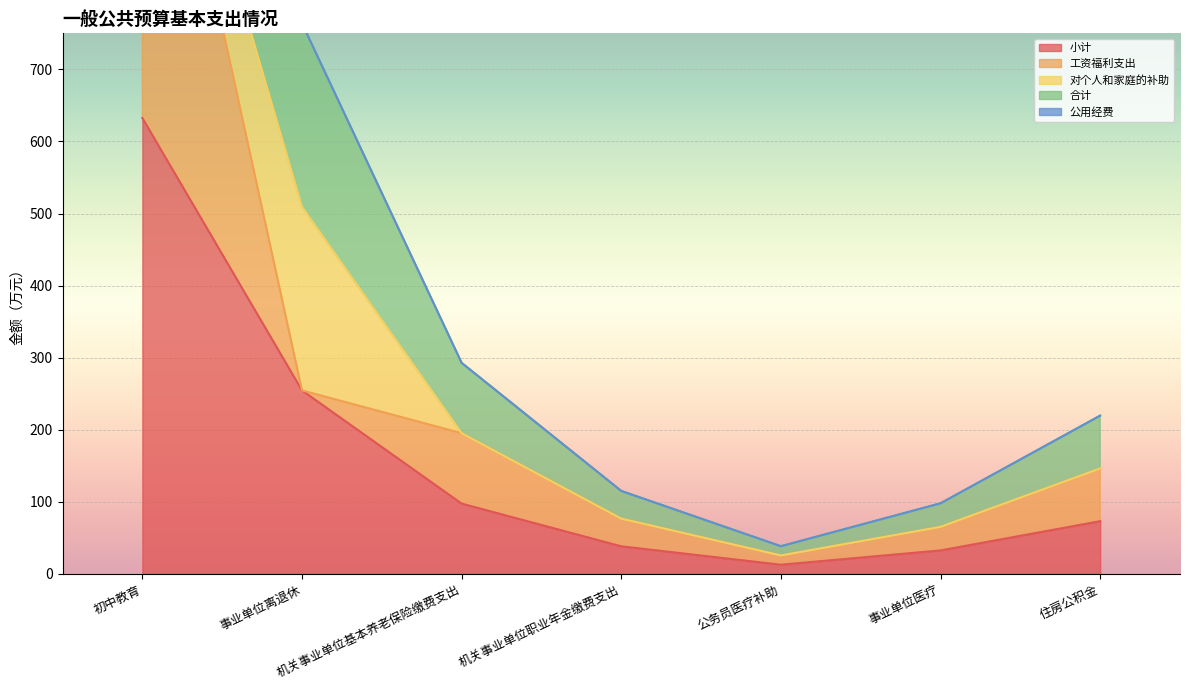

Read the 小计 value at 初中教育.

632.6